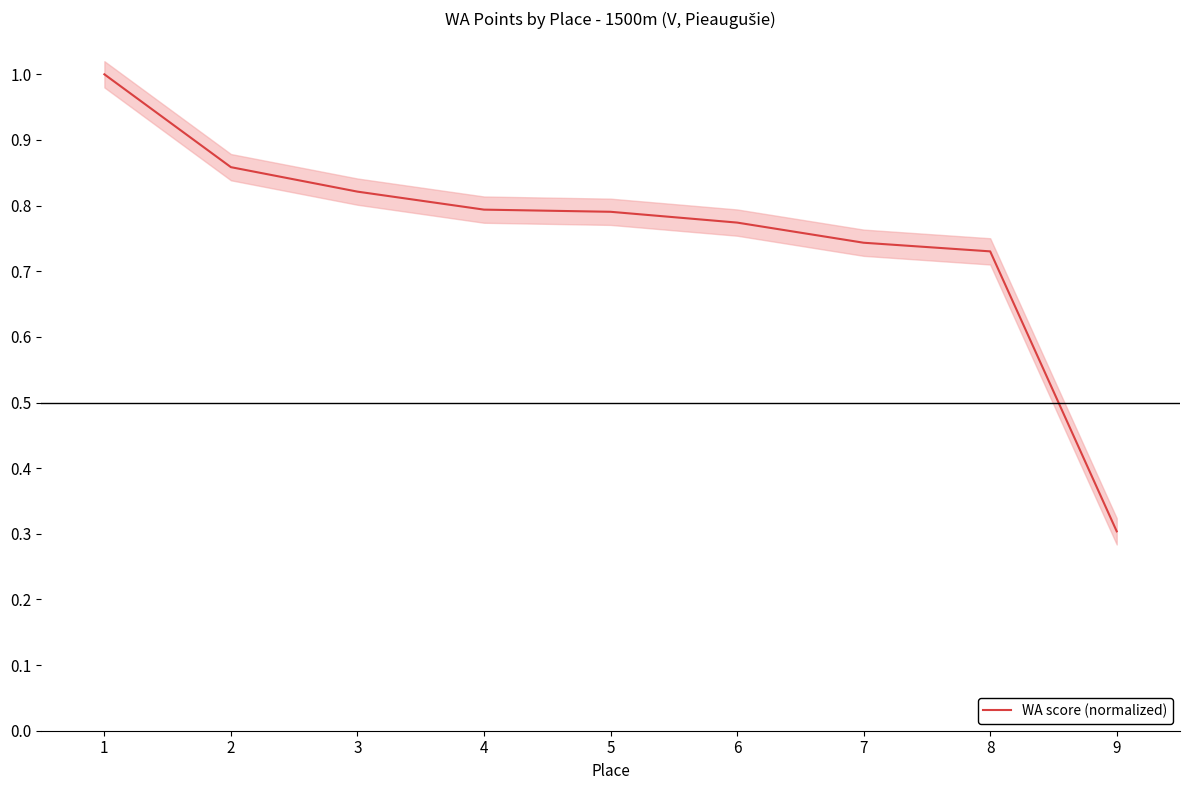

What is the maximum value shown in the chart?

1.0